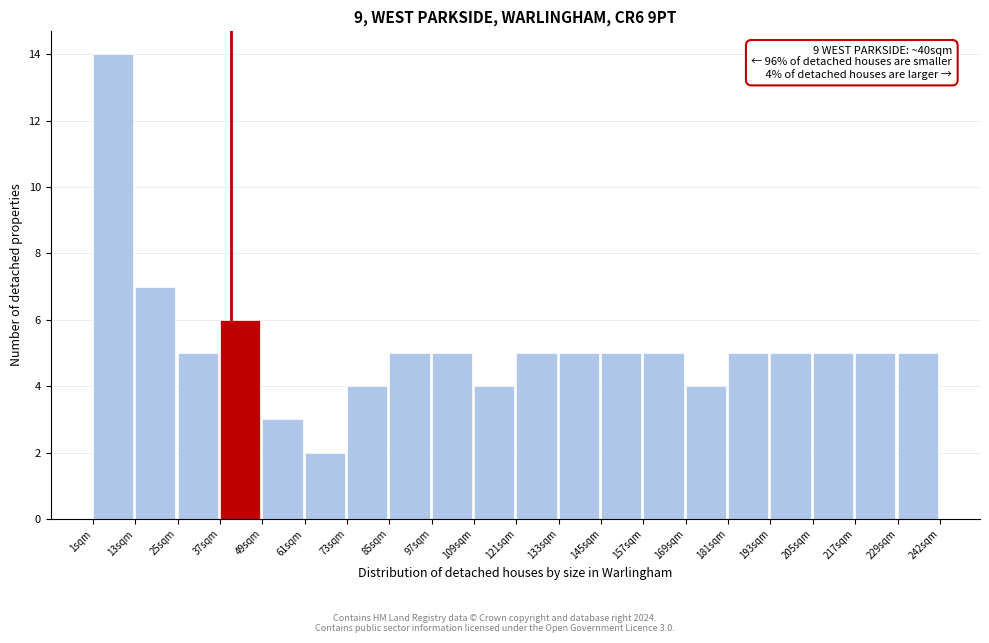

Which range on the x-axis has the tallest bar?

2 to 14